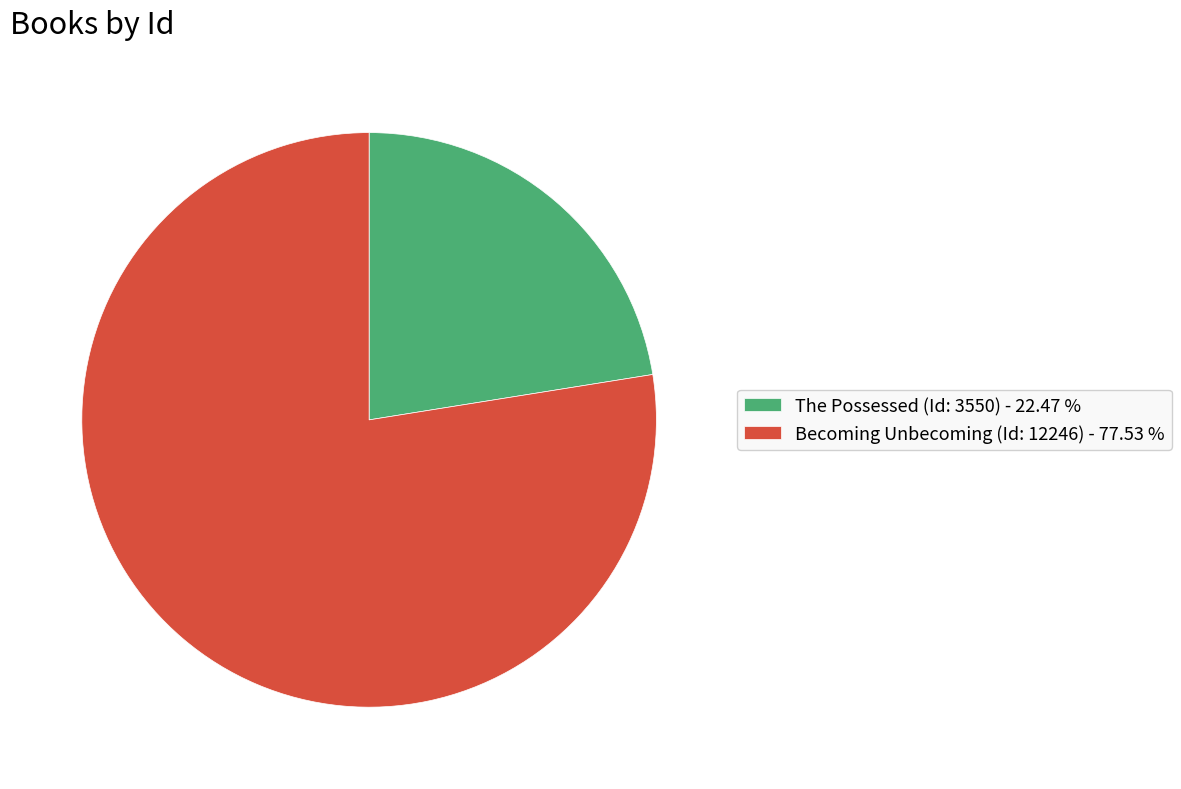

Approximately how many times larger is the value at The Possessed (Id: 3550) - 22.47 % compared to Becoming Unbecoming (Id: 12246) - 77.53 %?

0.3